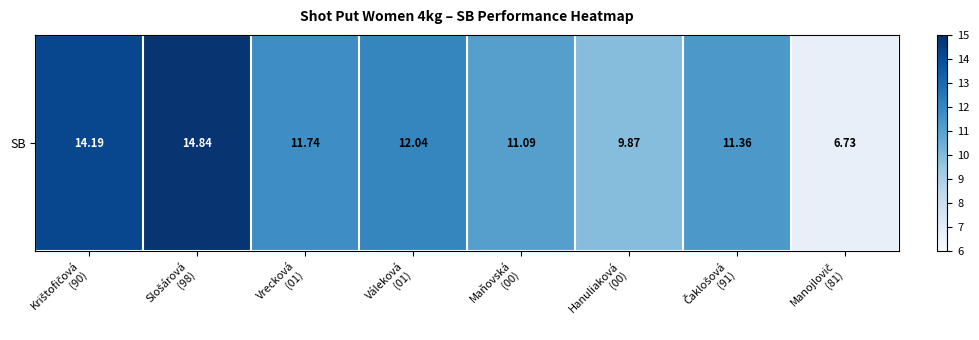

Rank the categories by value from lowest to highest.

Manojlovič
(81), Hanuliaková
(00), Maňovská
(00), Čaklošová
(91), Vrecková
(01), Váleková
(01), Krištofičová
(90), Slošárová
(98)